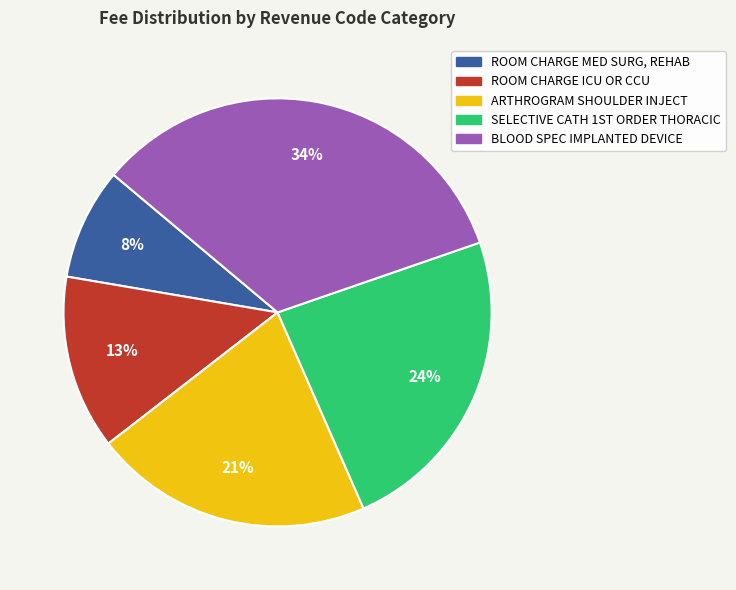

To the nearest percent, what is the difference between the BLOOD SPEC IMPLANTED DEVICE and ARTHROGRAM SHOULDER INJECT slice percentages?

13%